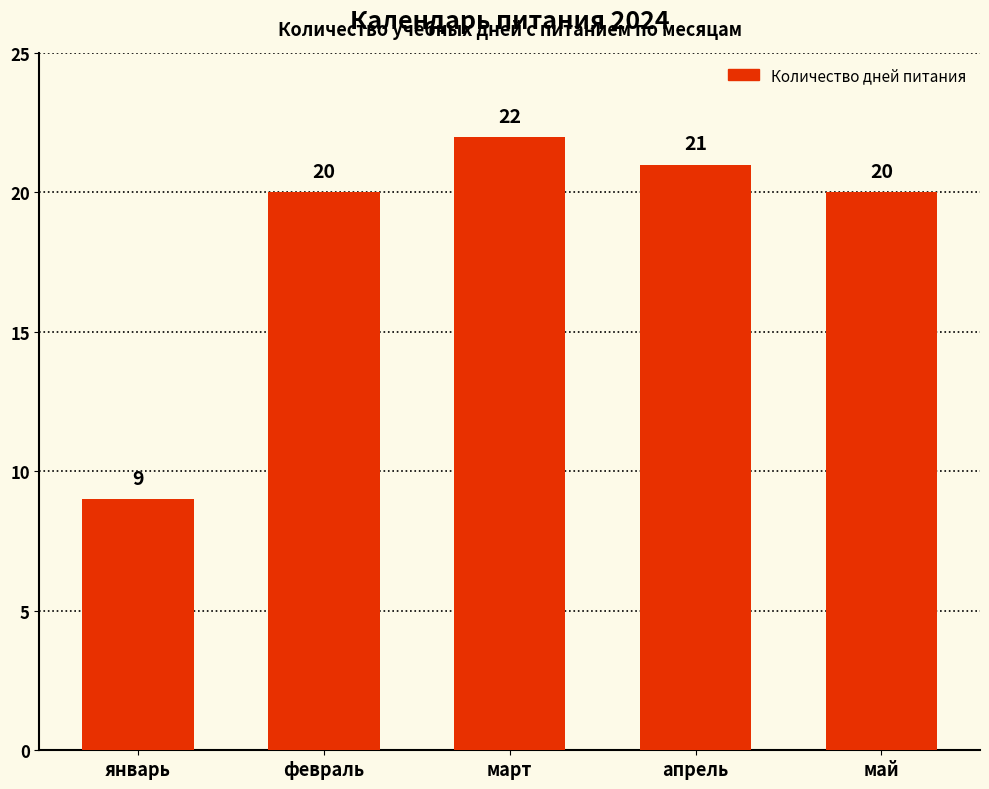

What is the label of the 2nd bar from the left?

февраль